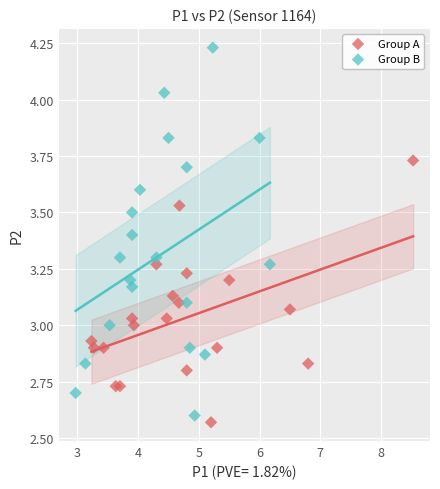

Which series reaches the minimum Y coordinate?

Group A